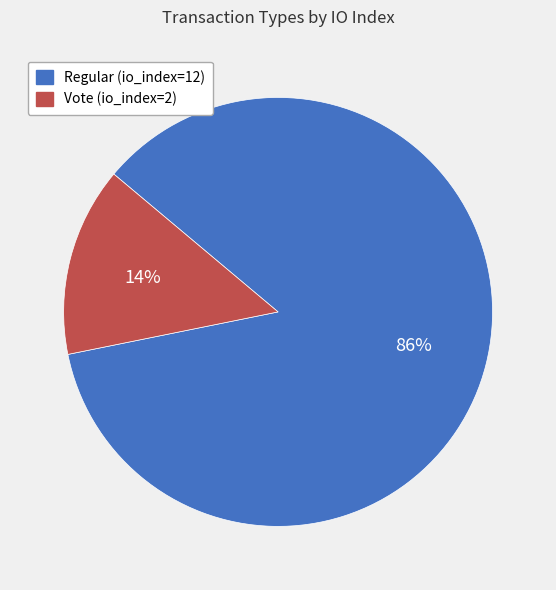

Which slice is the smallest?

Vote (io_index=2)